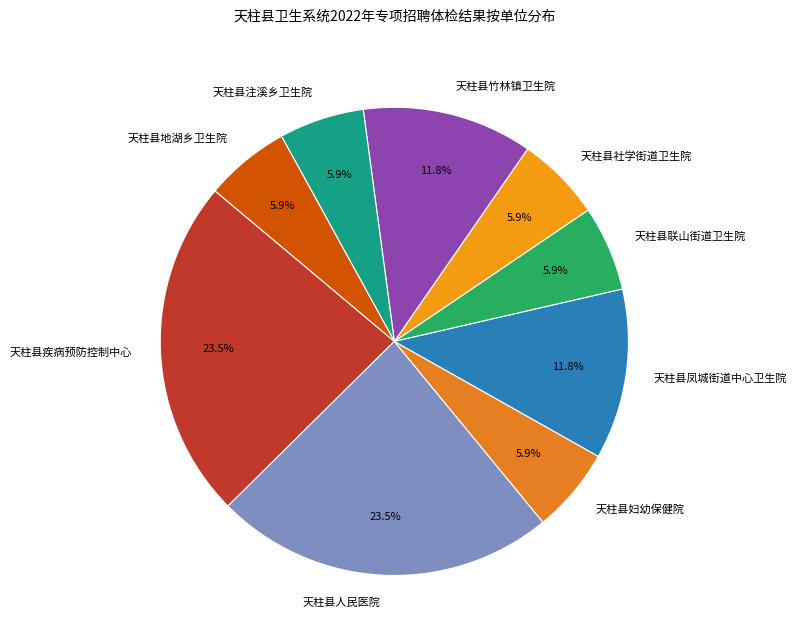

Is it true that 天柱县地湖乡卫生院 is 6% of the pie?

True